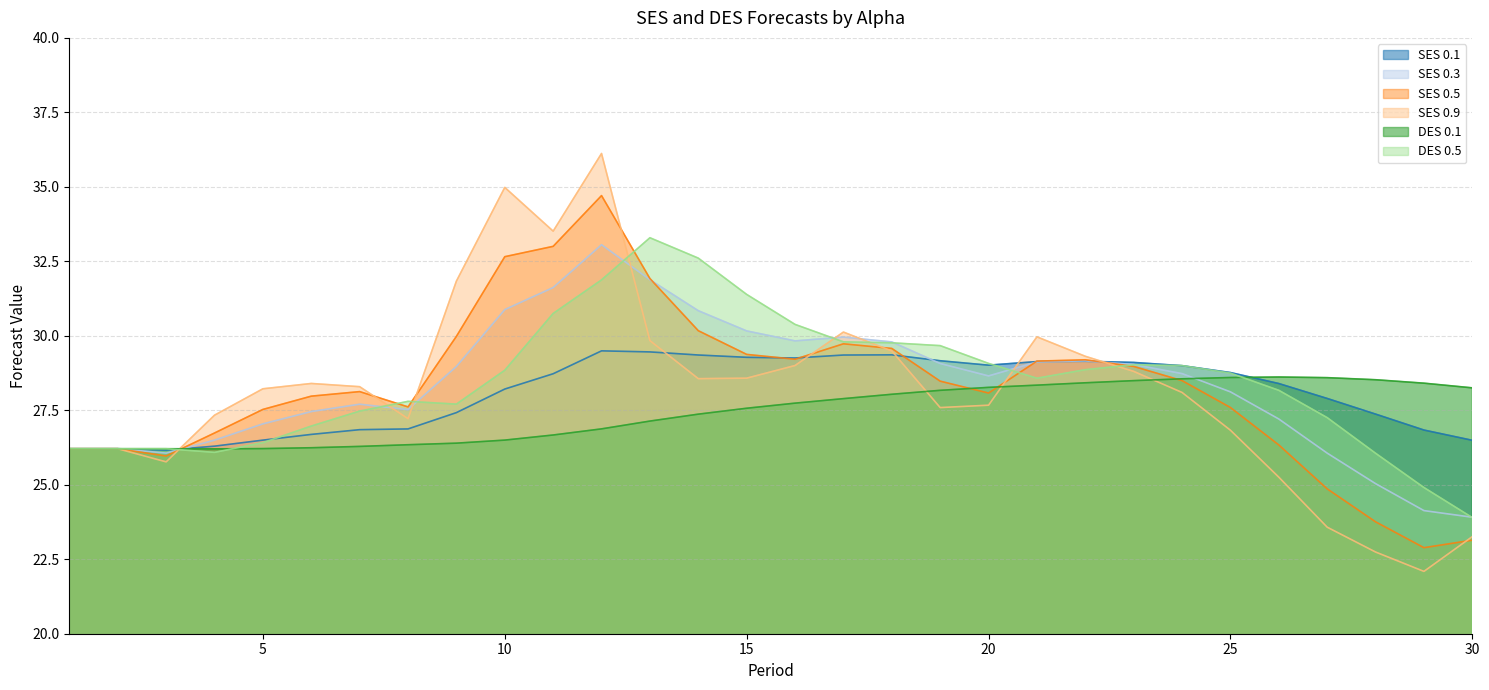

How many lines are shown in the chart?

6